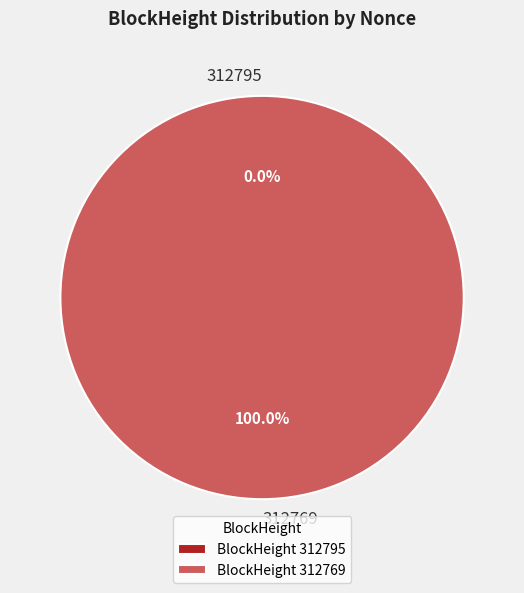

Rank the categories by value from lowest to highest.

312795, 312769